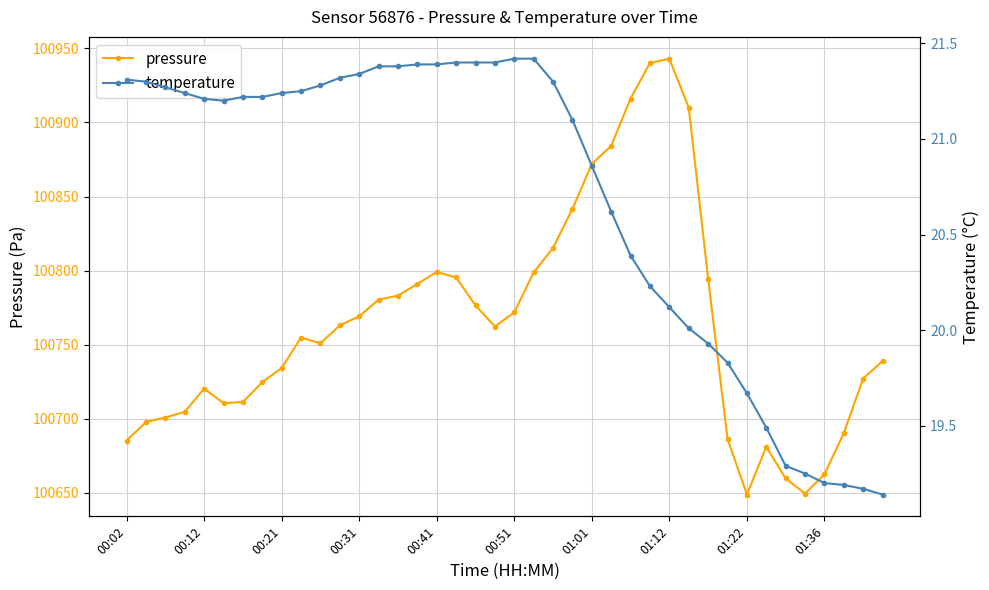

Does the chart have visible grid lines?

Yes